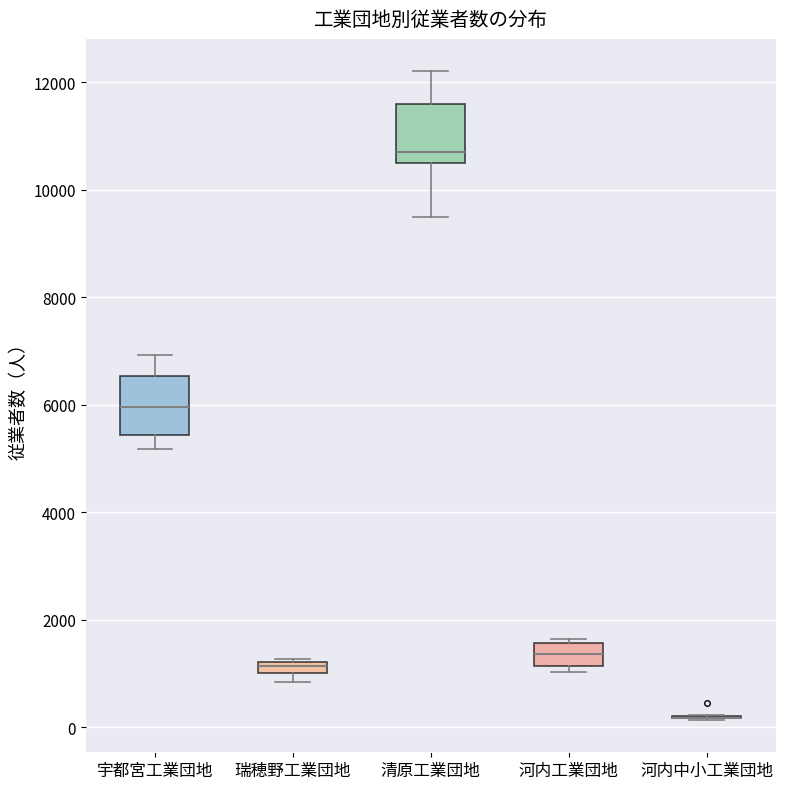

Where does the lower whisker of the box for 宇都宮工業団地 end on the y-axis? The values are not printed on the chart, so give them approximately, as read against the axis.

5200